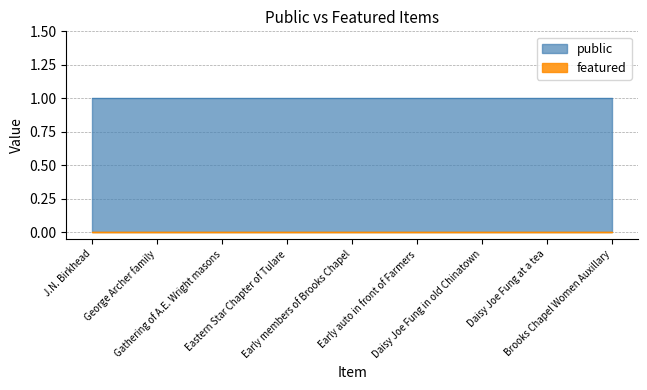

Rank the series at Gathering of A.E. Wright masons from highest to lowest value.

public, featured